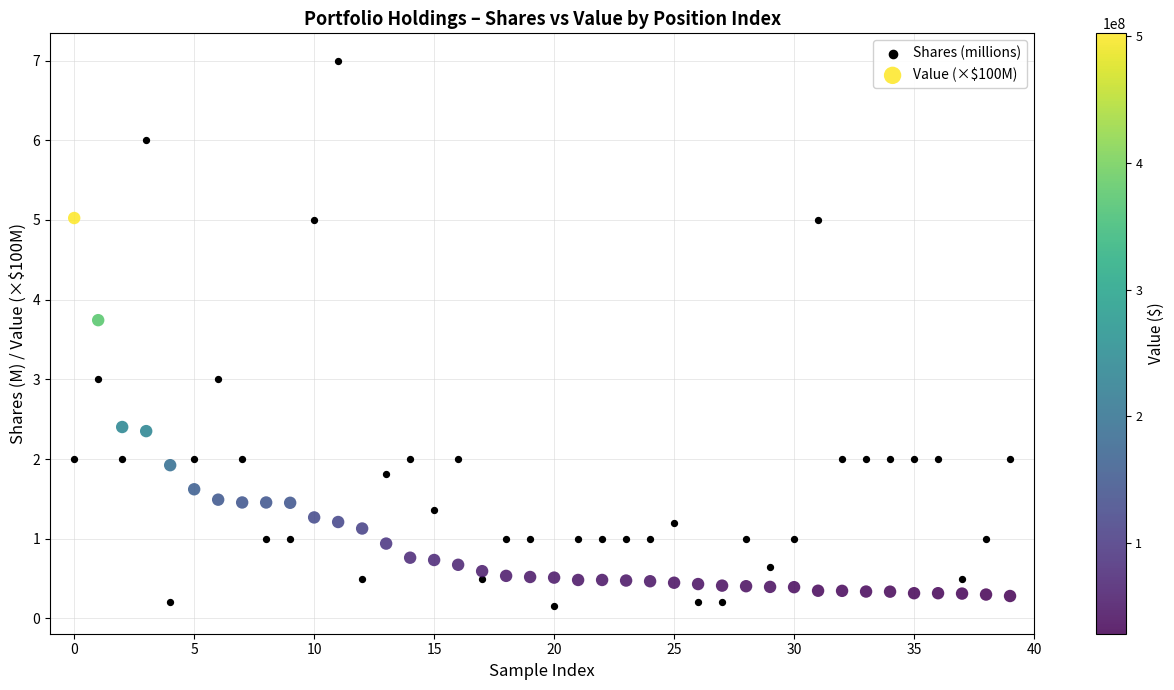

Which series has the widest spread of Y values?

Shares (millions)